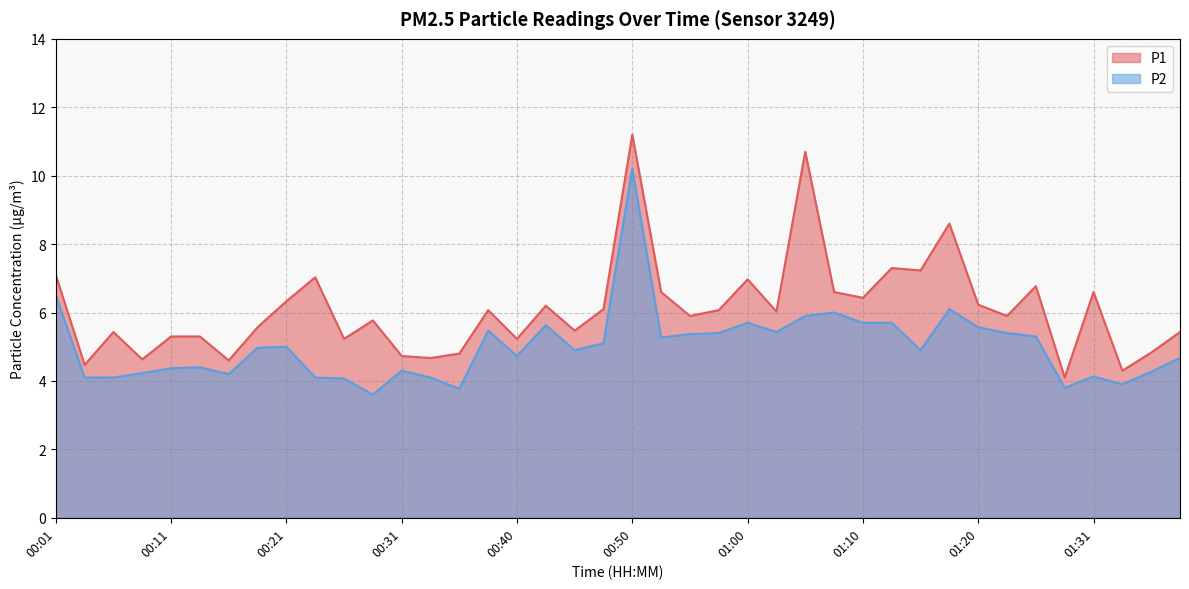

True or false: P2 has more than 1 points higher than both neighbors.

True